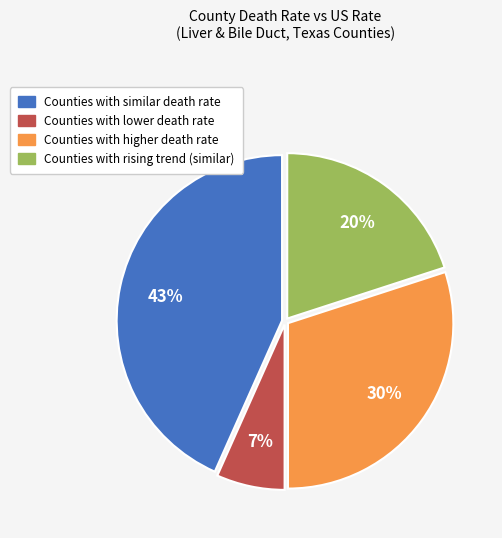

Does any single category account for the majority?

No